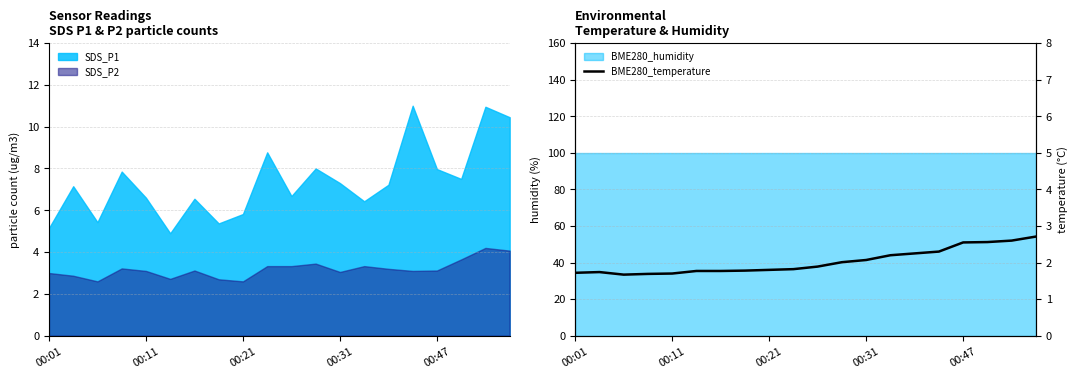

True or false: SDS_P2 and SDS_P1 intersect in this chart.

False